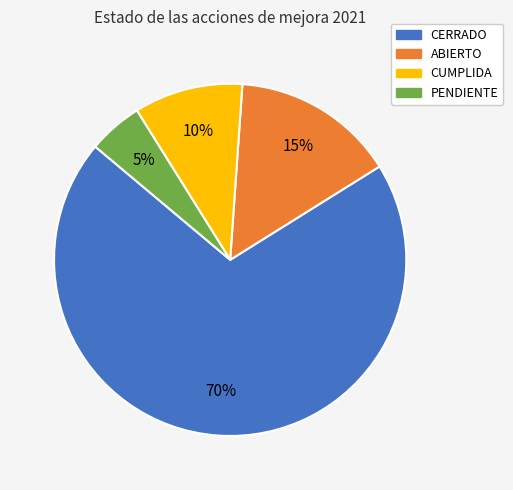

How many slices are in this pie chart?

4